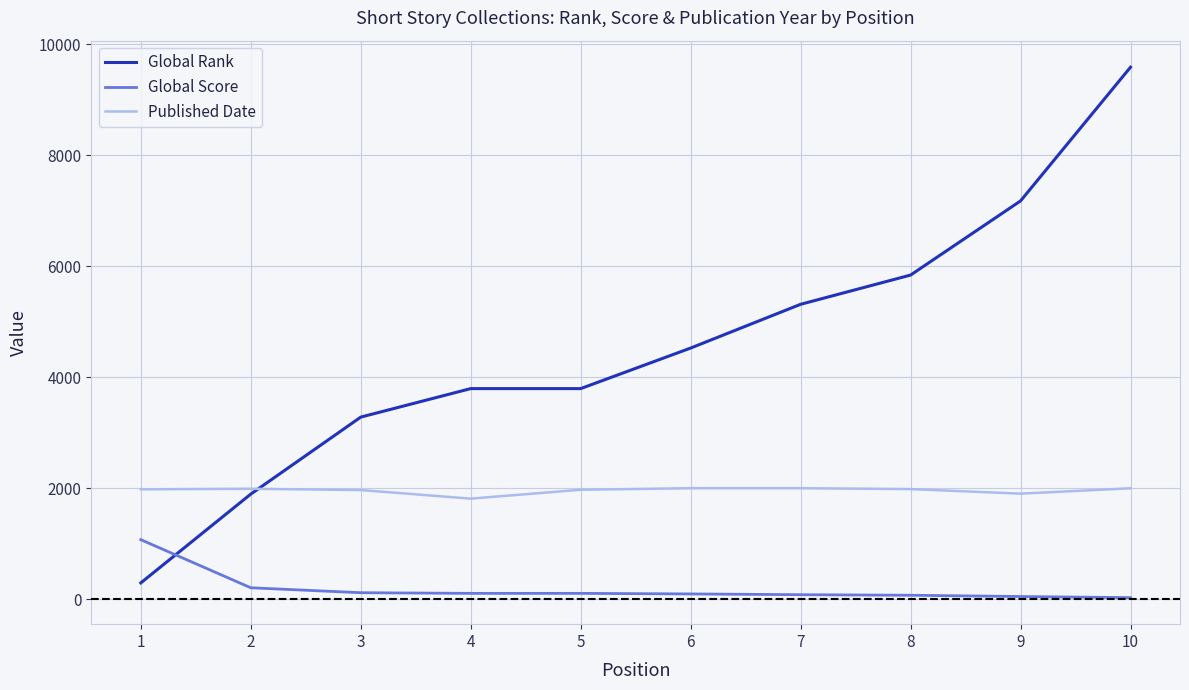

Is this an area chart (filled region under the line)?

No